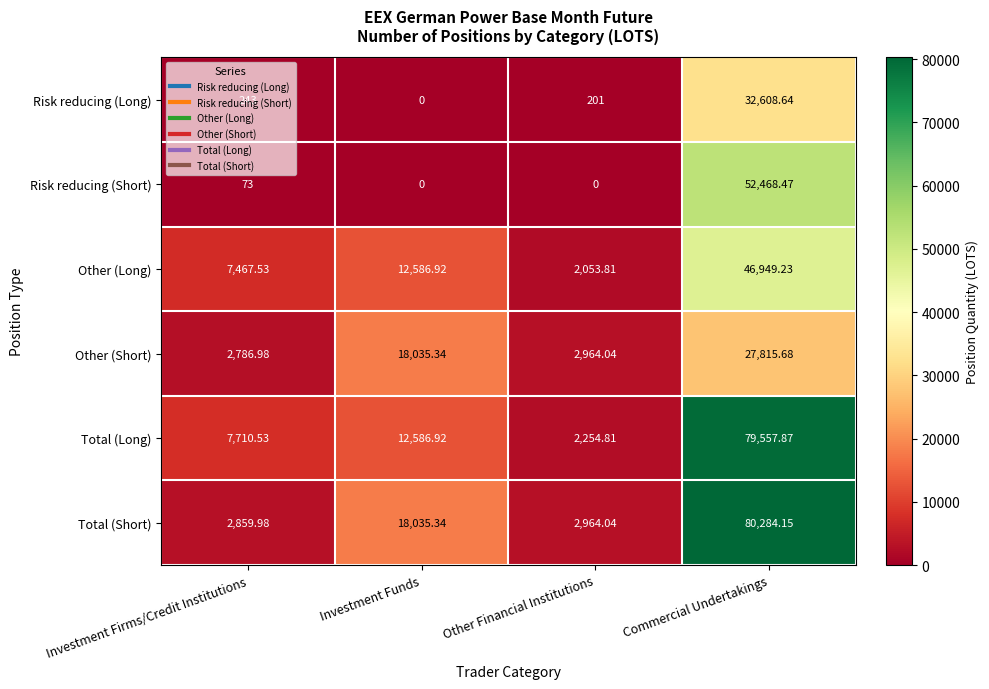

Rank the series by their maximum value, from highest to lowest.

Total (Short), Total (Long), Risk reducing (Short), Other (Long), Risk reducing (Long), Other (Short)